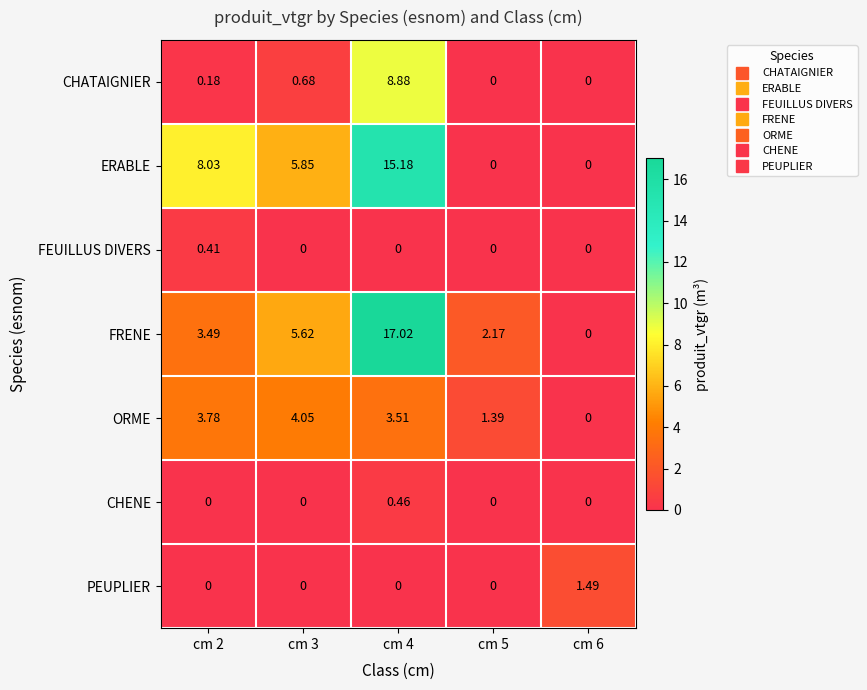

Which series has the largest total across all categories?

ERABLE